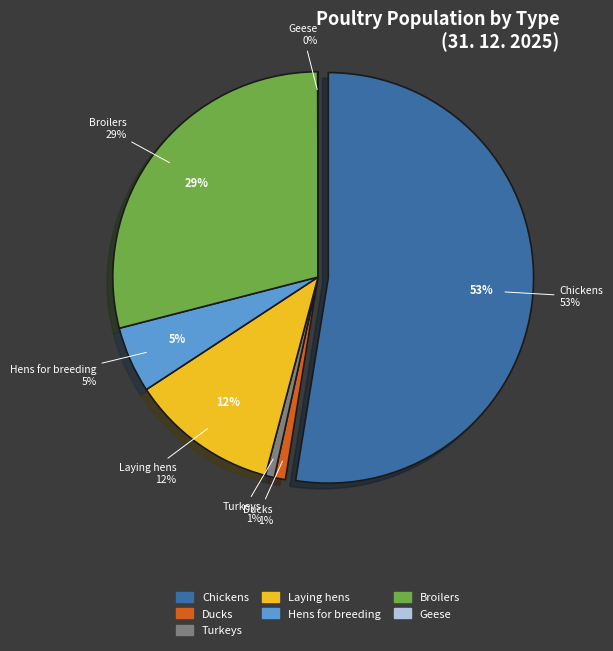

Is it true that Turkeys is 1% of the pie?

True